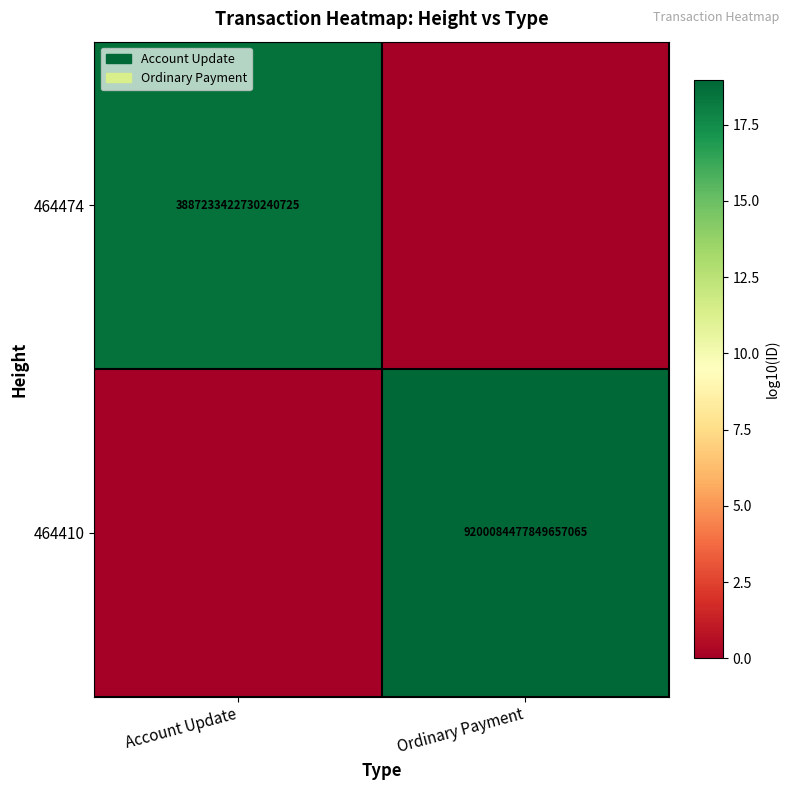

Is the value of 464410 at Ordinary Payment greater than the value of 464474 at Account Update?

Yes